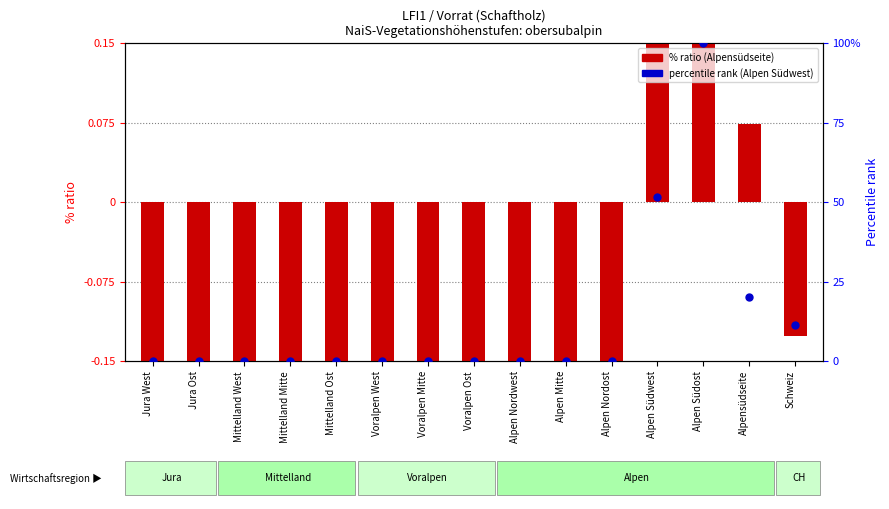

At how many categories does at least one series exceed 21?

2